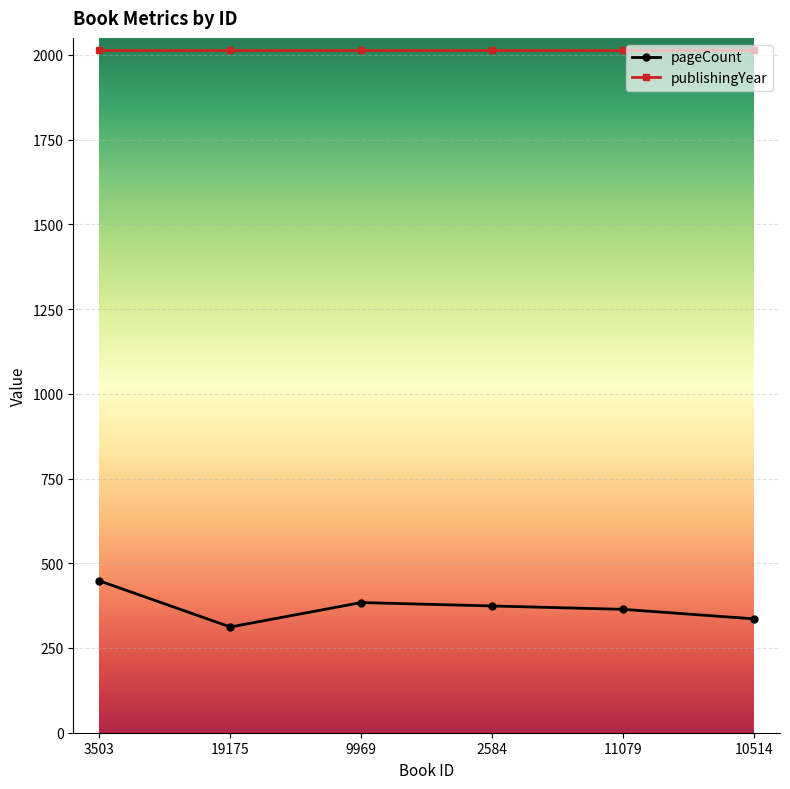

True or false: pageCount has more than 2 interior local peaks.

False